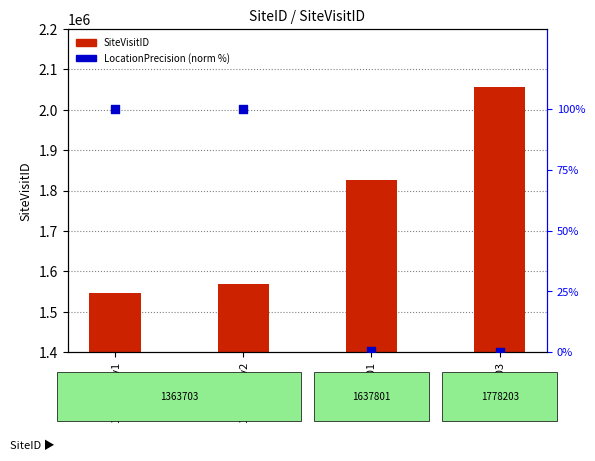

Which series has the largest total across all categories?

SiteVisitID